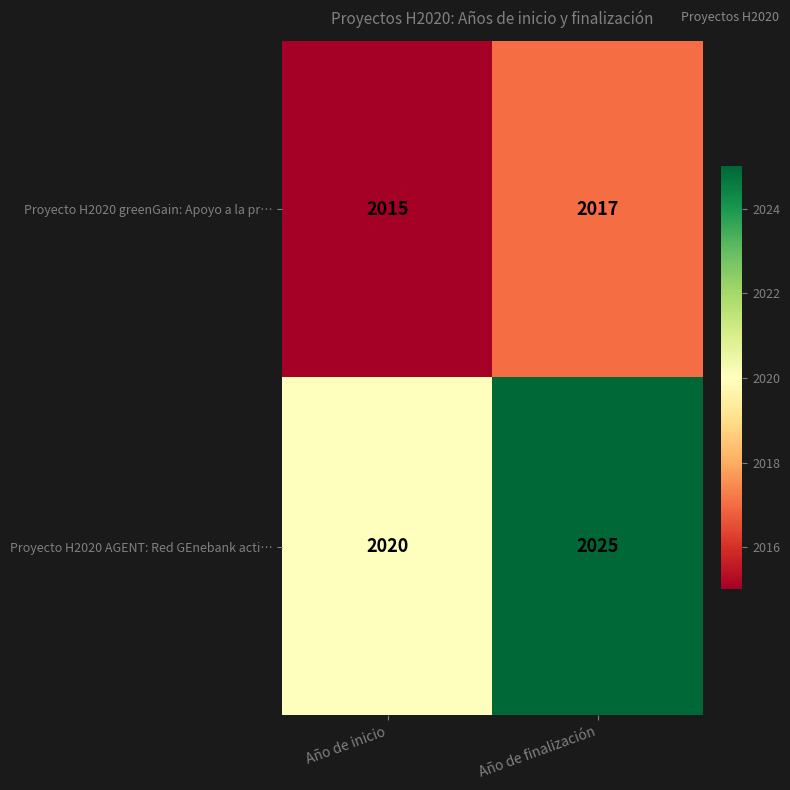

What value does the Proyecto H2020 greenGain: Apoyo a la pr… series have at Año de inicio?

2015